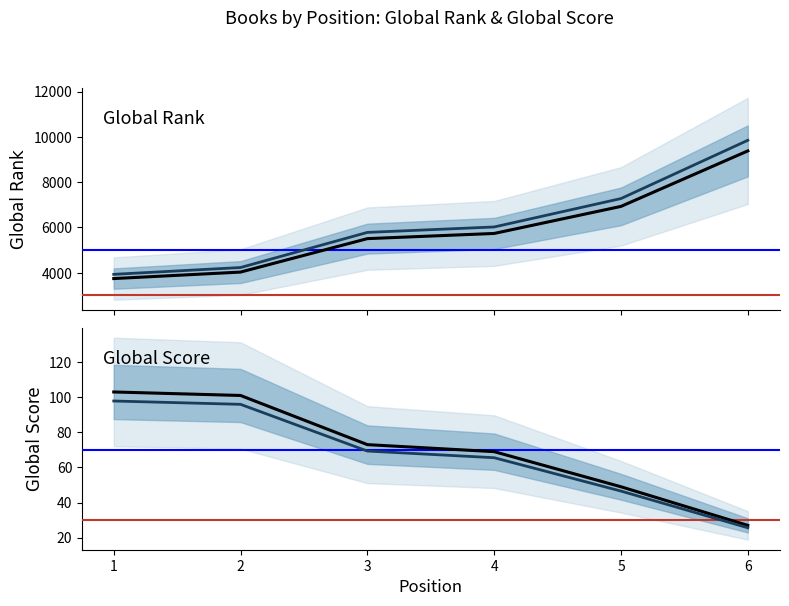

What is the sum of the Global Rank values at 2 and 5?

10961